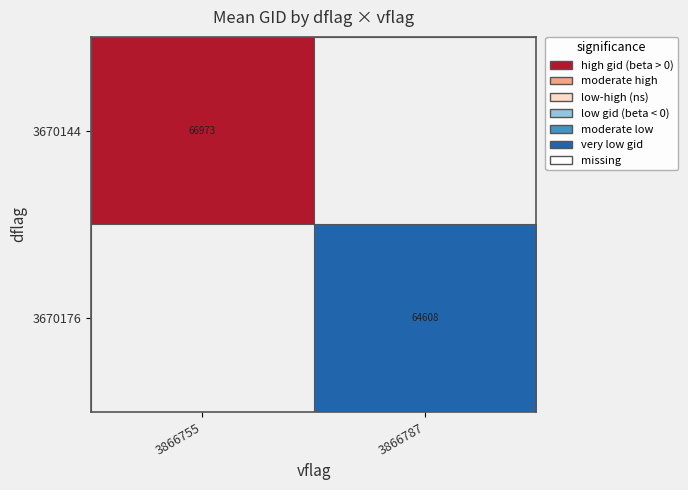

Is the value of 3670176 at 3866755 greater than the value of 3670144 at 3866755?

No